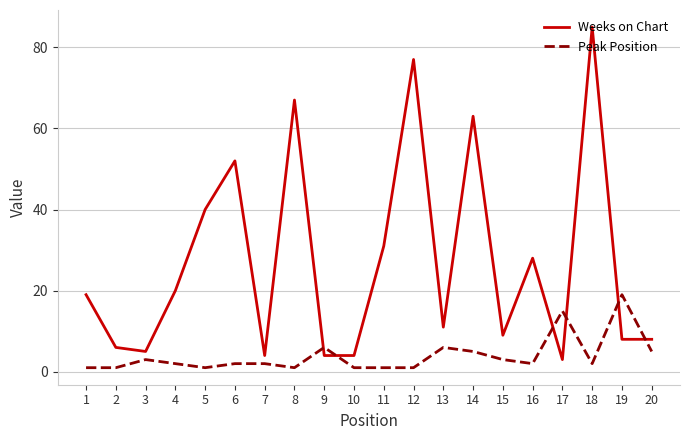

How many lines are shown in the chart?

2